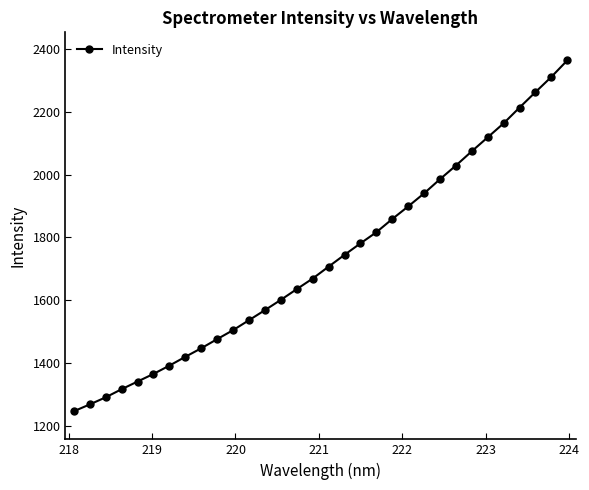

How many series are shown in this chart?

1